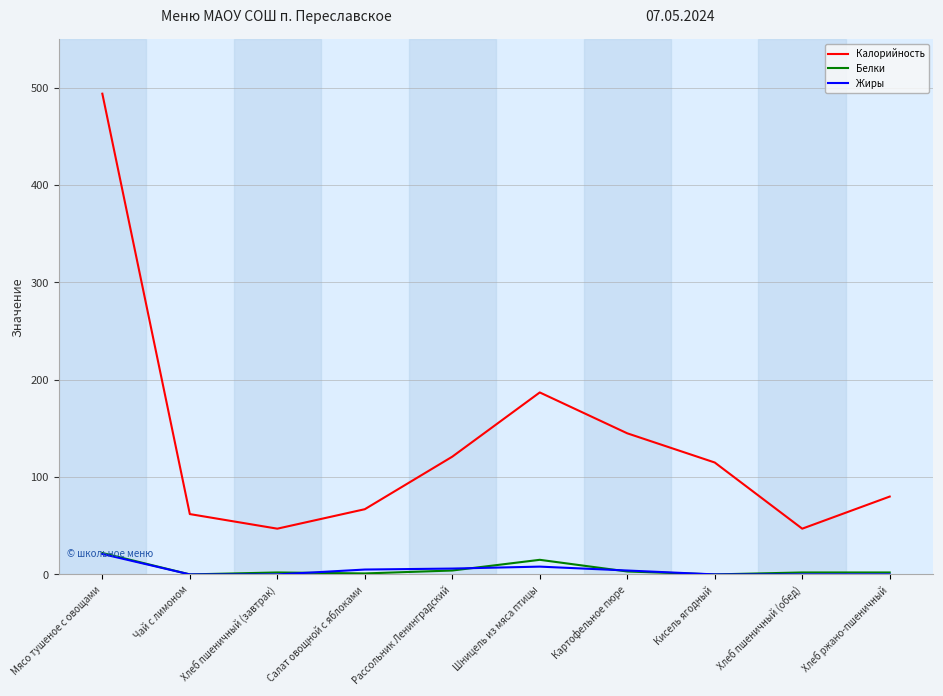

True or false: Калорийность has more than 0 interior local peaks.

True